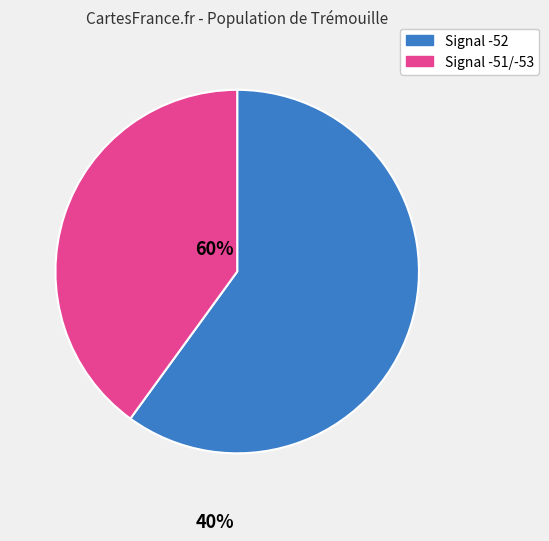

Does any single category account for the majority?

Yes